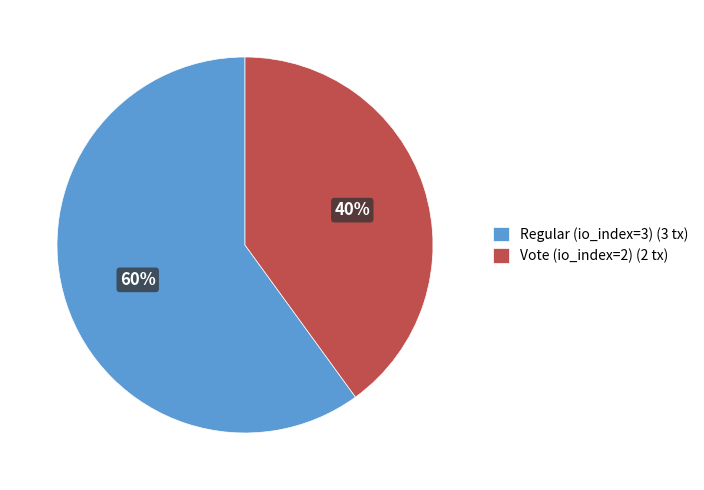

Combined, do Vote (io_index=2) (2 tx) and Regular (io_index=3) (3 tx) account for over 50%?

Yes